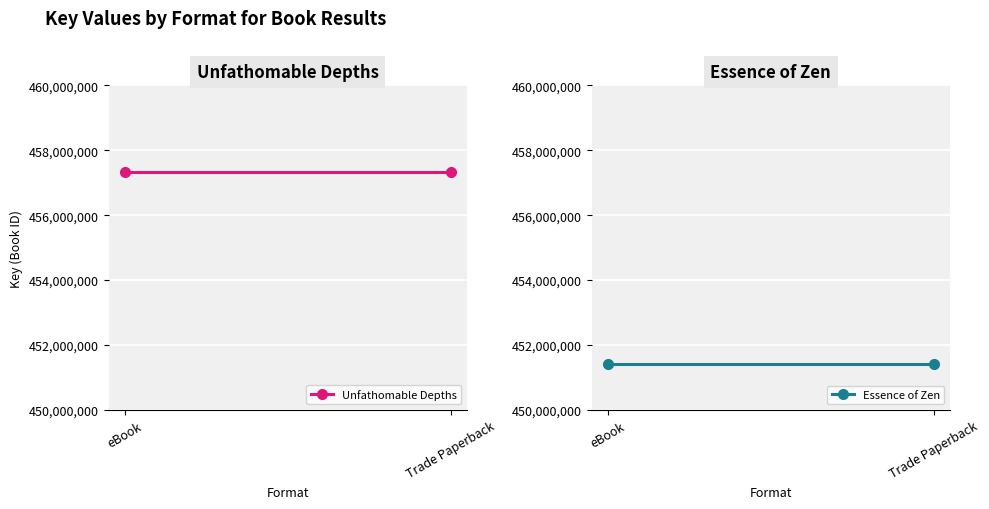

What position from the right is eBook?

2